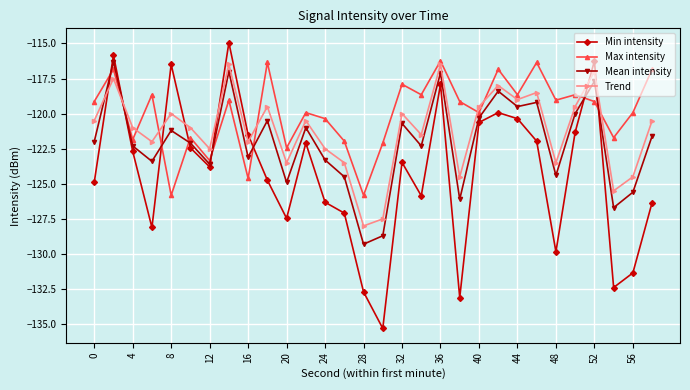

How many series are shown in this chart?

4